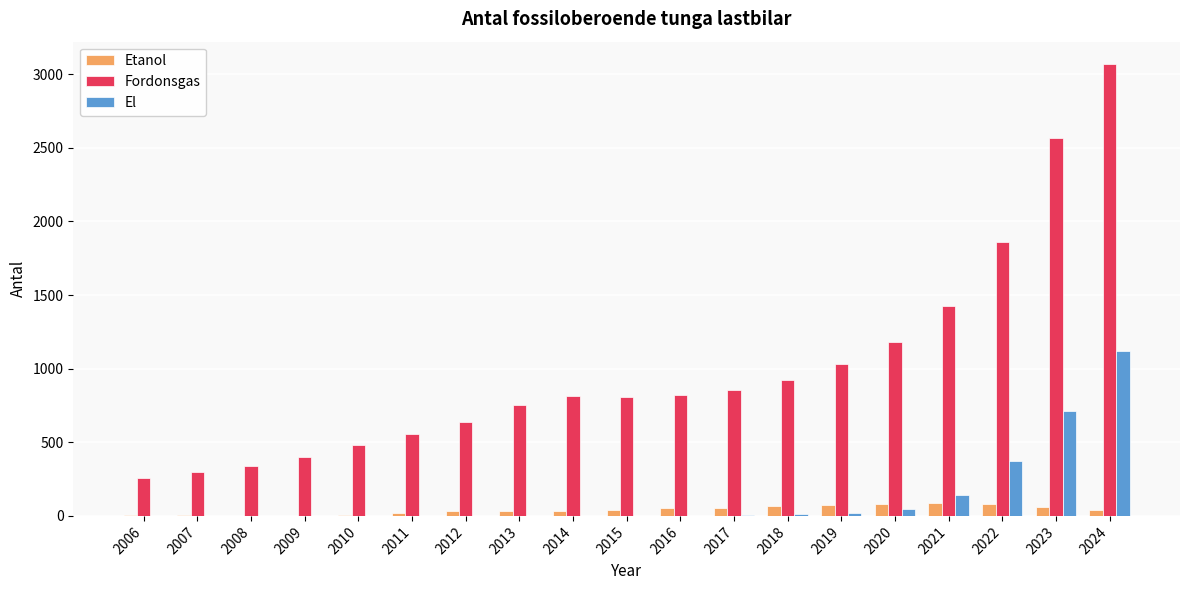

What is the highest value of the Fordonsgas series?

3068